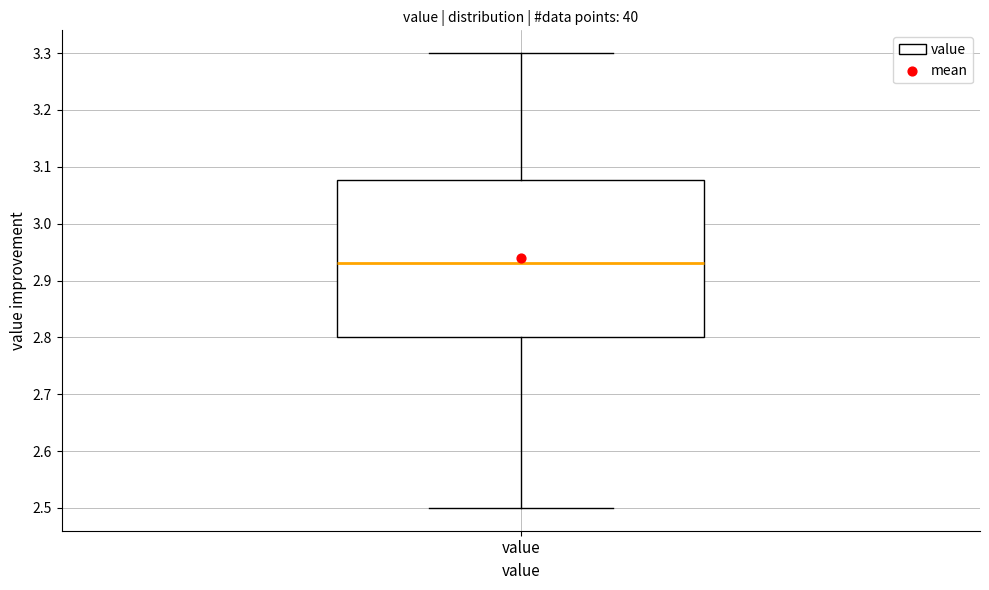

Where does the upper whisker of the box for value end on the y-axis? The values are not printed on the chart, so give them approximately, as read against the axis.

3.30